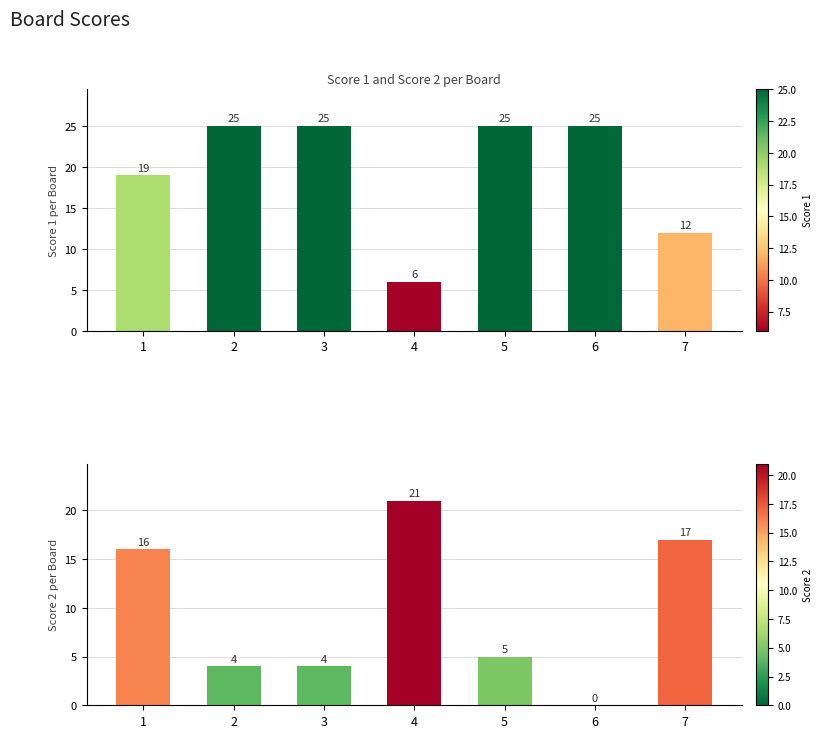

Is the value of Score 2 at 3 greater than the value of Score 1 at 3?

No